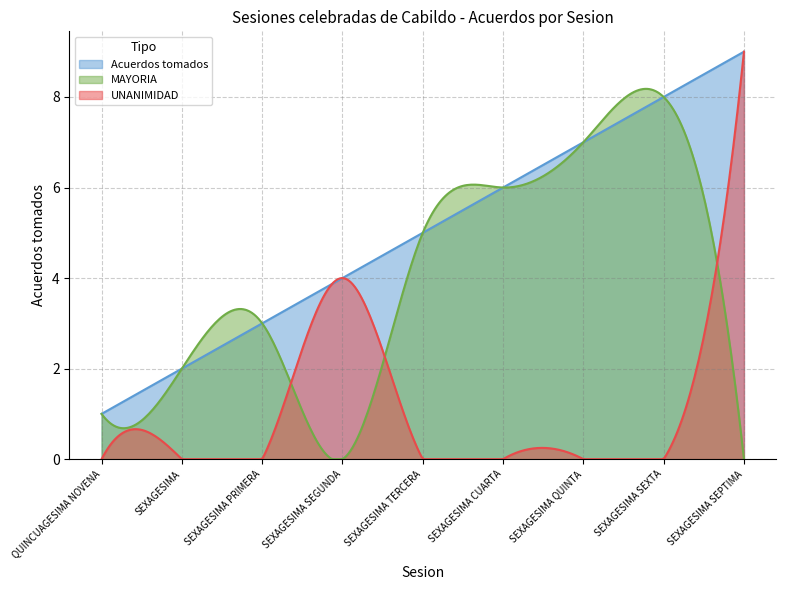

Which series has the largest range (max minus min)?

UNANIMIDAD